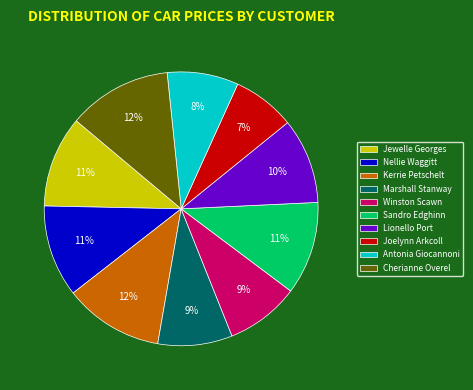

To the nearest percent, what percentage of the pie is Jewelle Georges?

11%